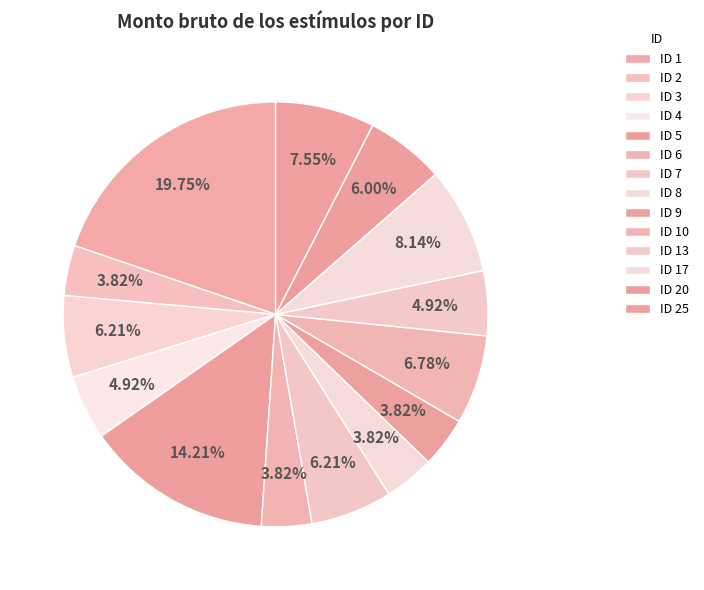

To the nearest percent, what portion does ID 10 represent?

7%